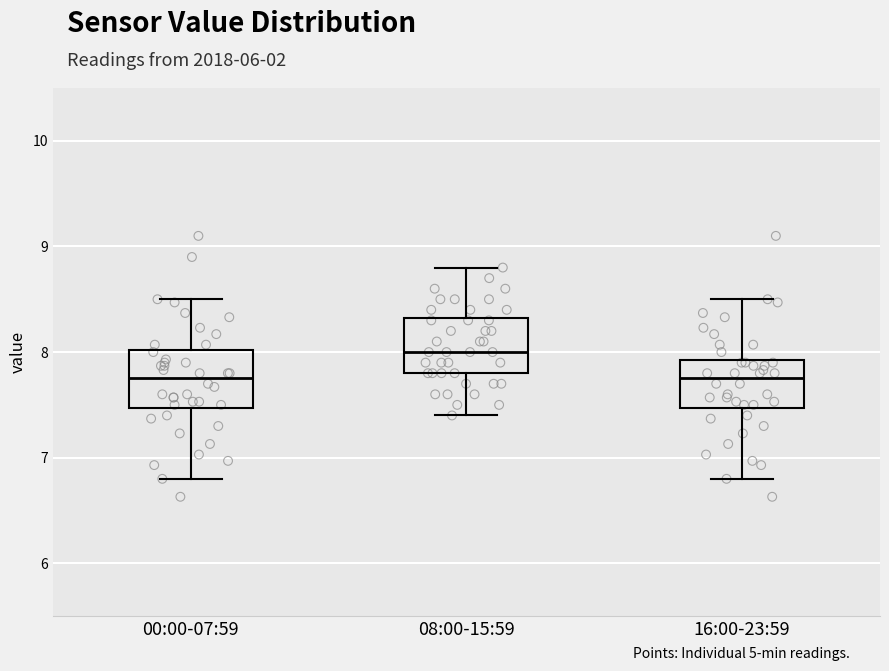

Where is the lower edge of the box for 08:00-15:59 on the y-axis? The values are not printed on the chart, so give them approximately, as read against the axis.

7.8